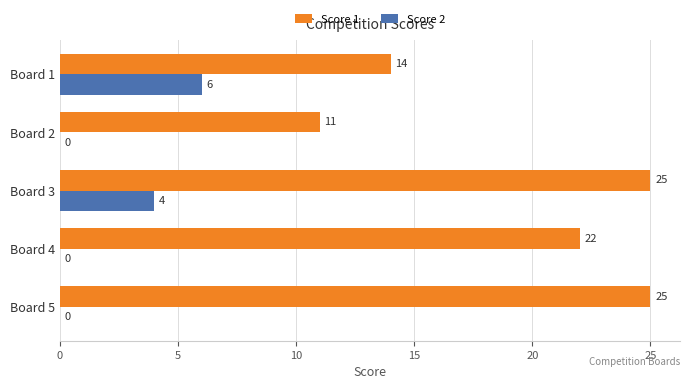

How many Score 1 values are between 14 and 25?

4